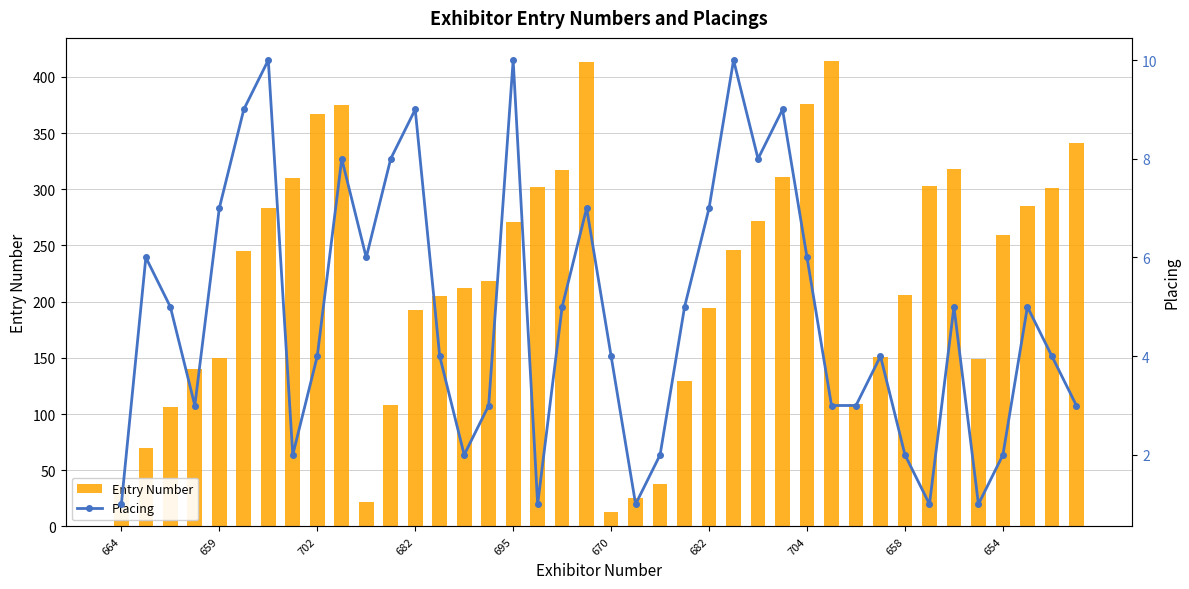

How many distinct data groups are displayed?

2